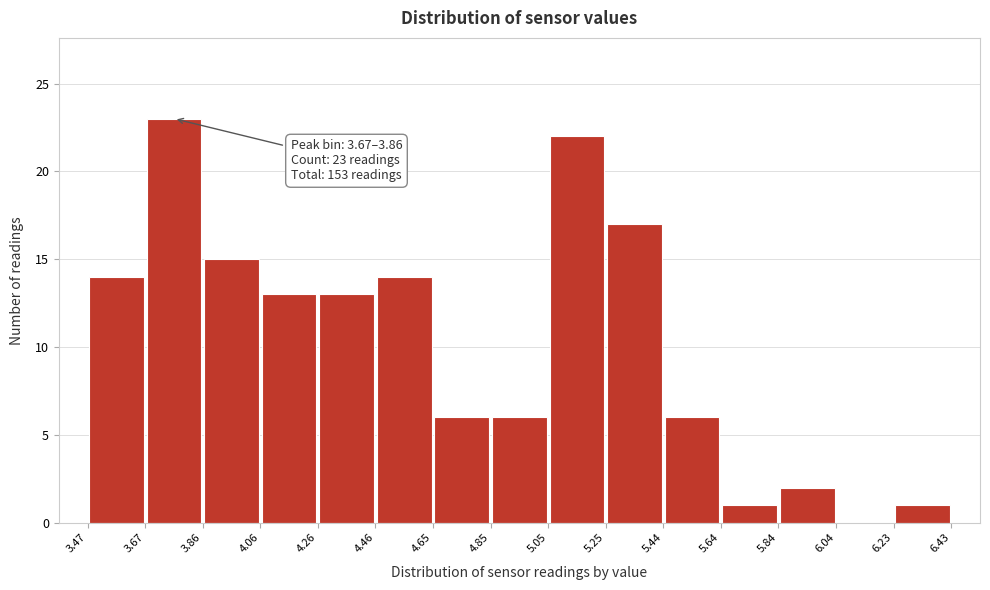

Which range on the x-axis has the tallest bar?

3.67 to 3.86